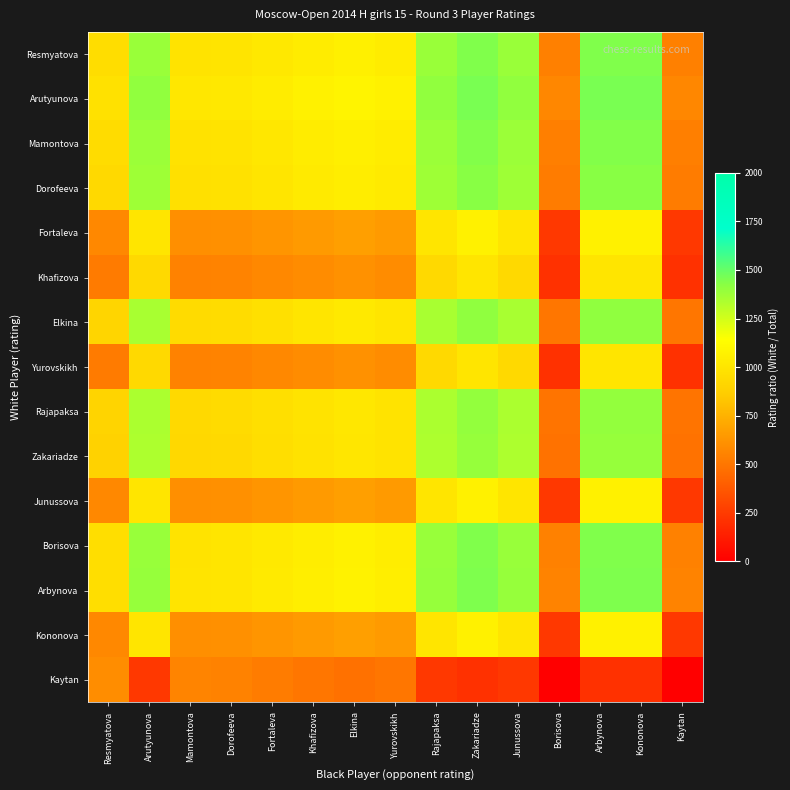

At Kaytan, list the series in order from smallest to largest.

Kaytan, Khafizova, Yurovskikh, Fortaleva, Junussova, Kononova, Zakariadze, Rajapaksa, Elkina, Dorofeeva, Mamontova, Resmyatova, Borisova, Arbynova, Arutyunova